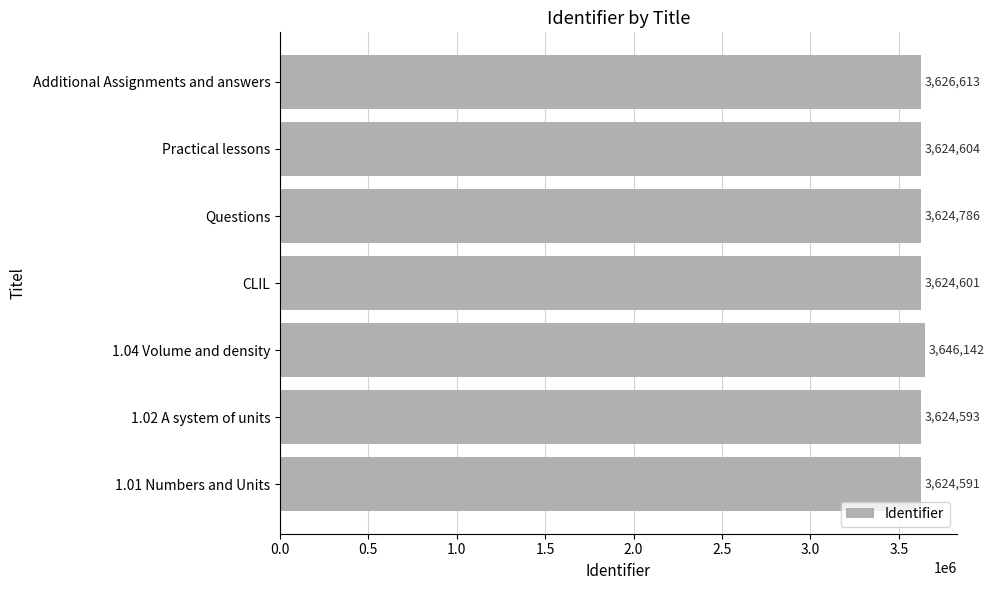

What is the difference between the second highest and second lowest values?

2020